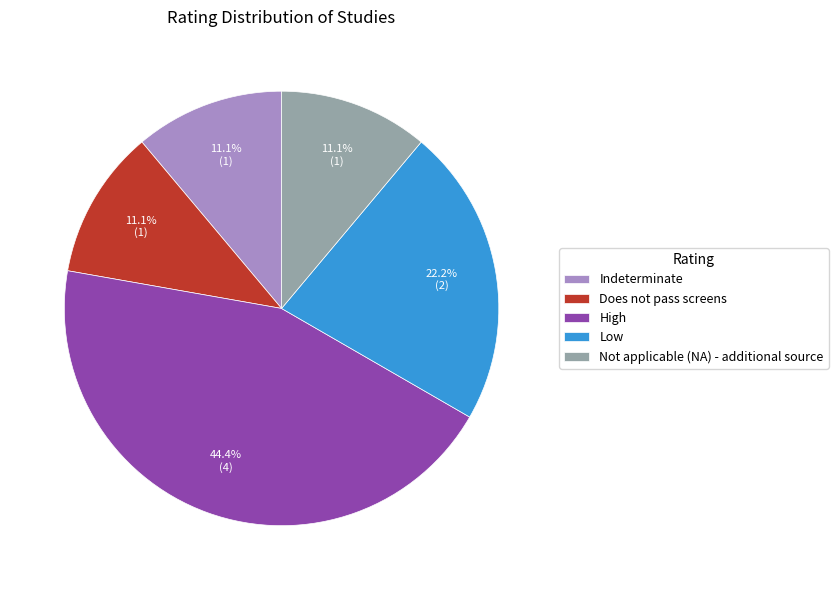

What is the total percentage of Indeterminate and Not applicable (NA) - additional source?

22.2%